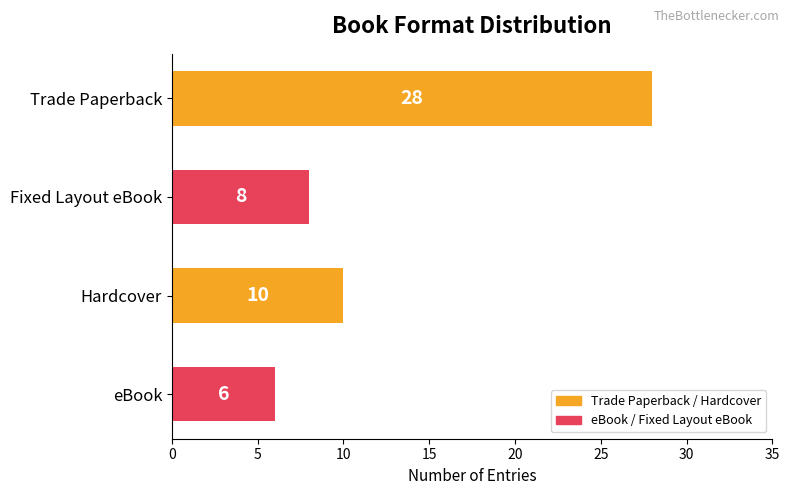

Which category has the lowest value across all series?

eBook